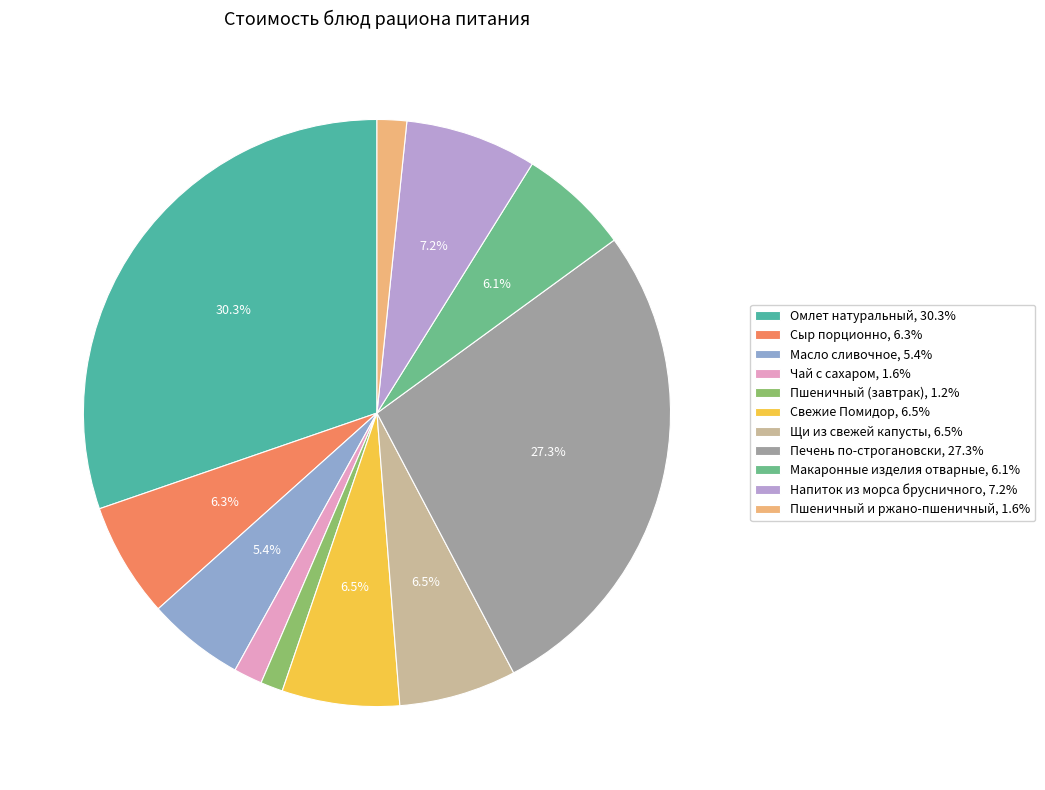

How many slices are in this pie chart?

11